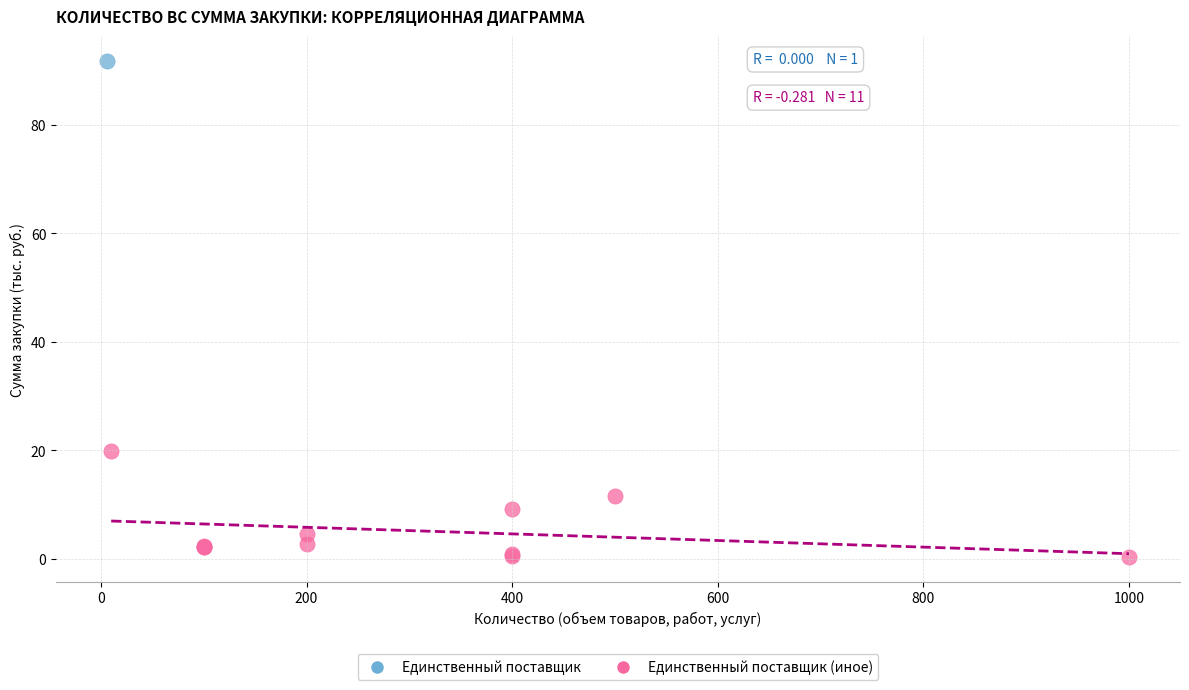

What are all the series names shown in the legend?

Единственный поставщик, Единственный поставщик (иное)